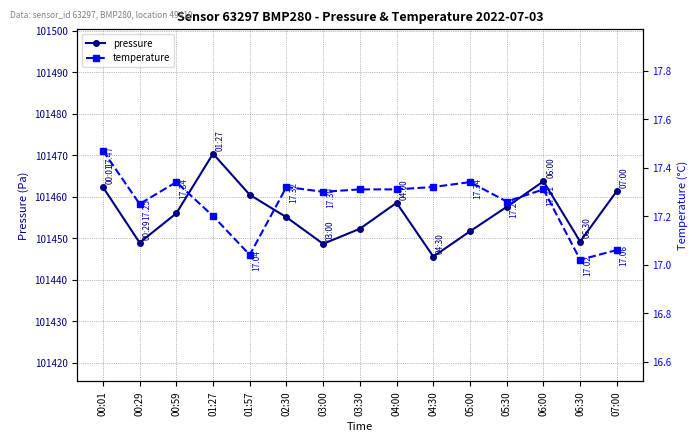

The temperature series shows 10.3 at 00:01. True or false?

False